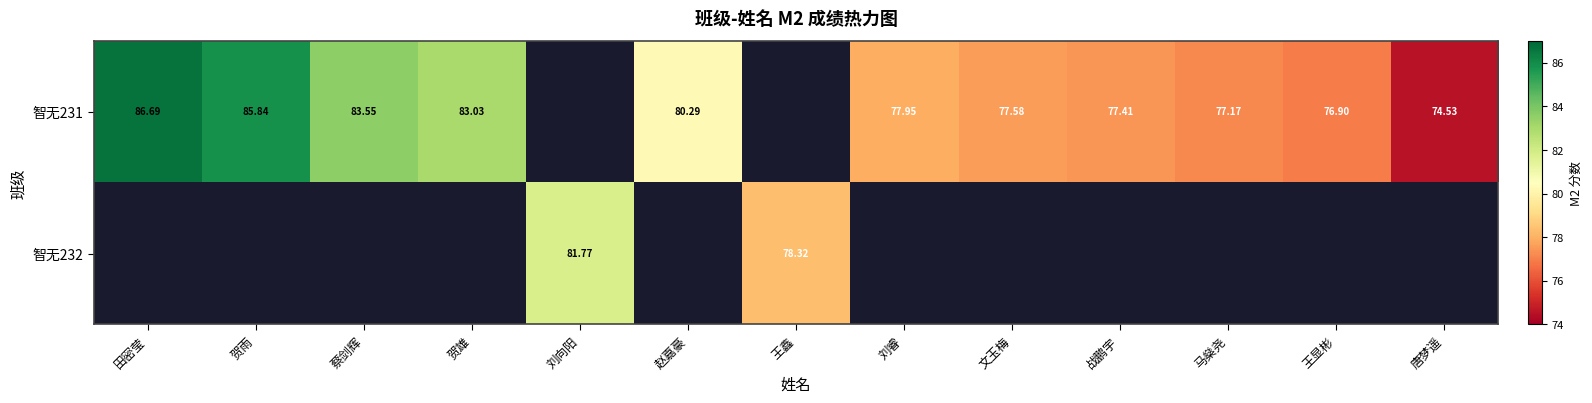

What is the sum of the 智无231 values at 贺雨 and 马燊尧?

163.0